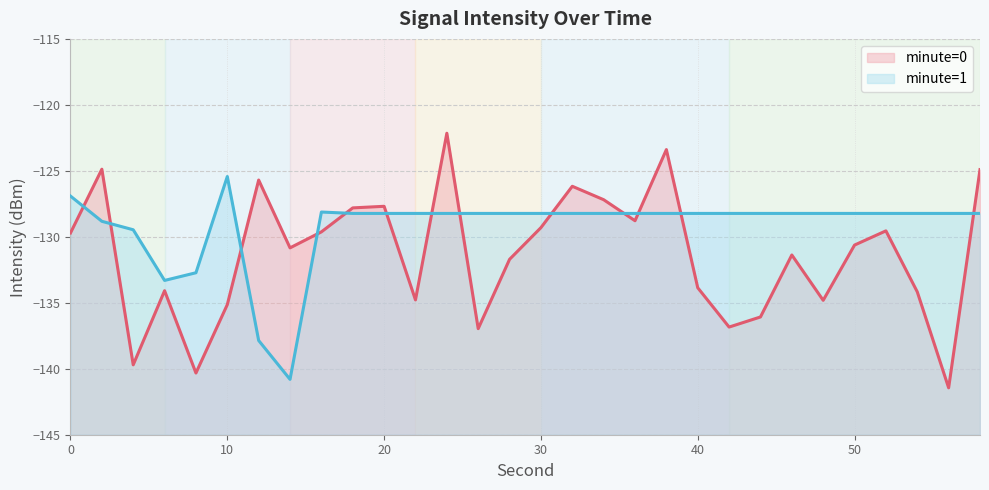

True or false: minute=0 line and minute=1 line intersect in this chart.

True